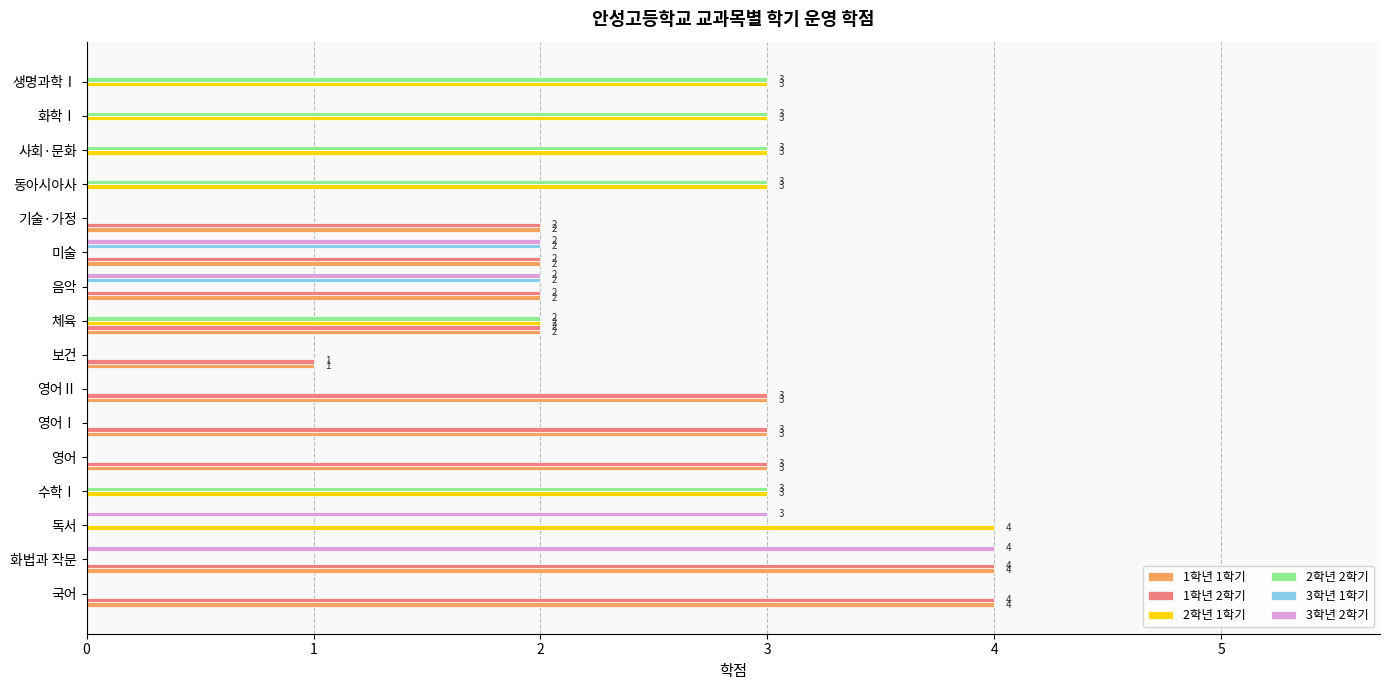

Is the value of 2학년 1학기 at 생명과학Ⅰ greater than the value of 3학년 1학기 at 기술·가정?

Yes